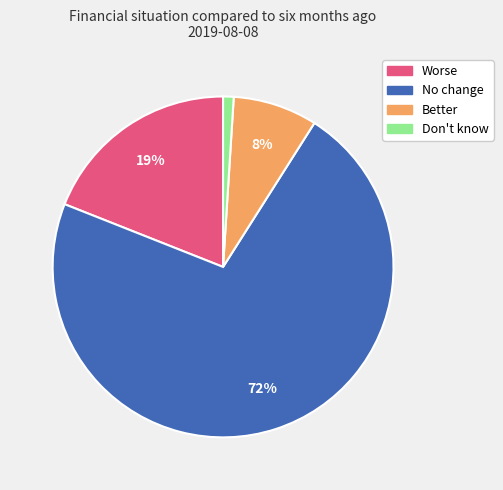

Which slice is the smallest?

Don't know